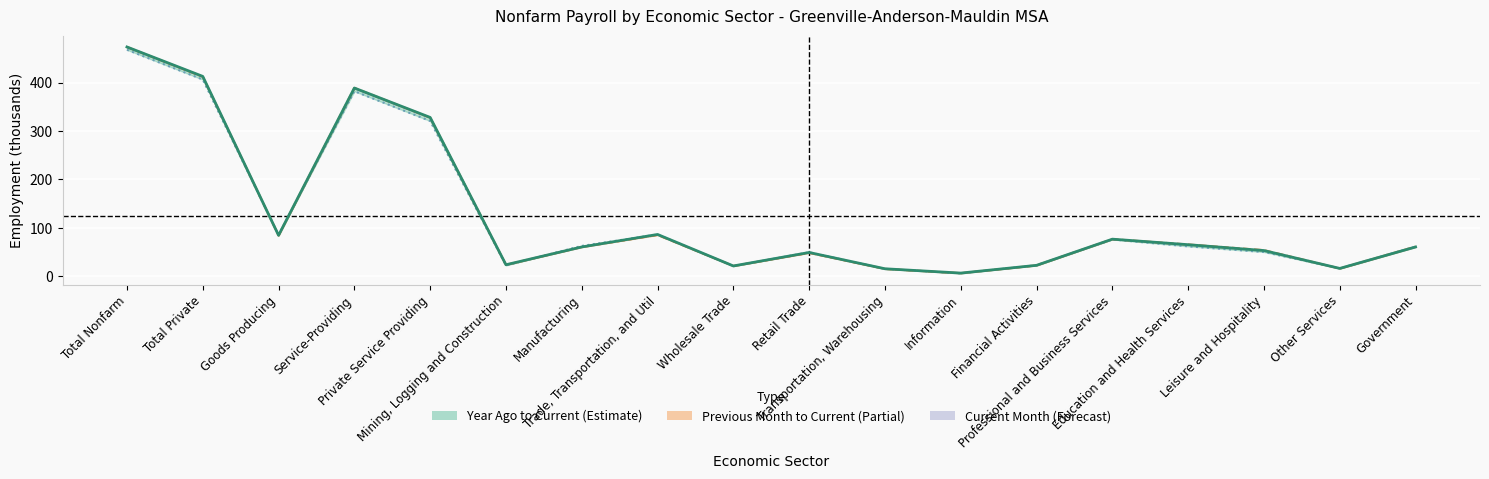

Where is Previous Month nearest to the value 239?

Private Service Providing